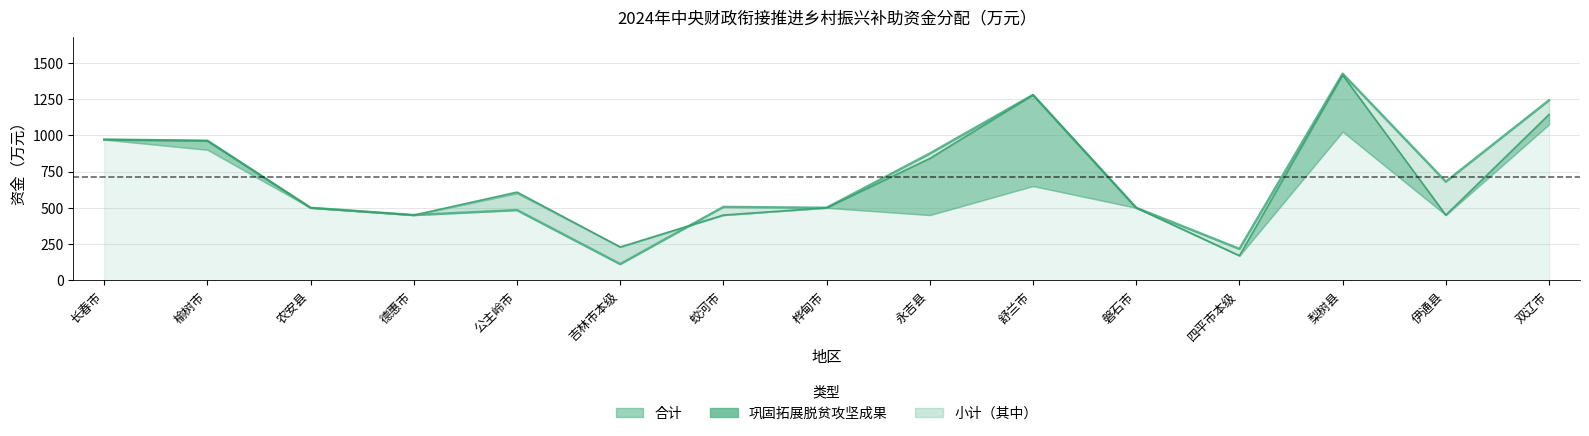

Which series has the largest total across all categories?

合计